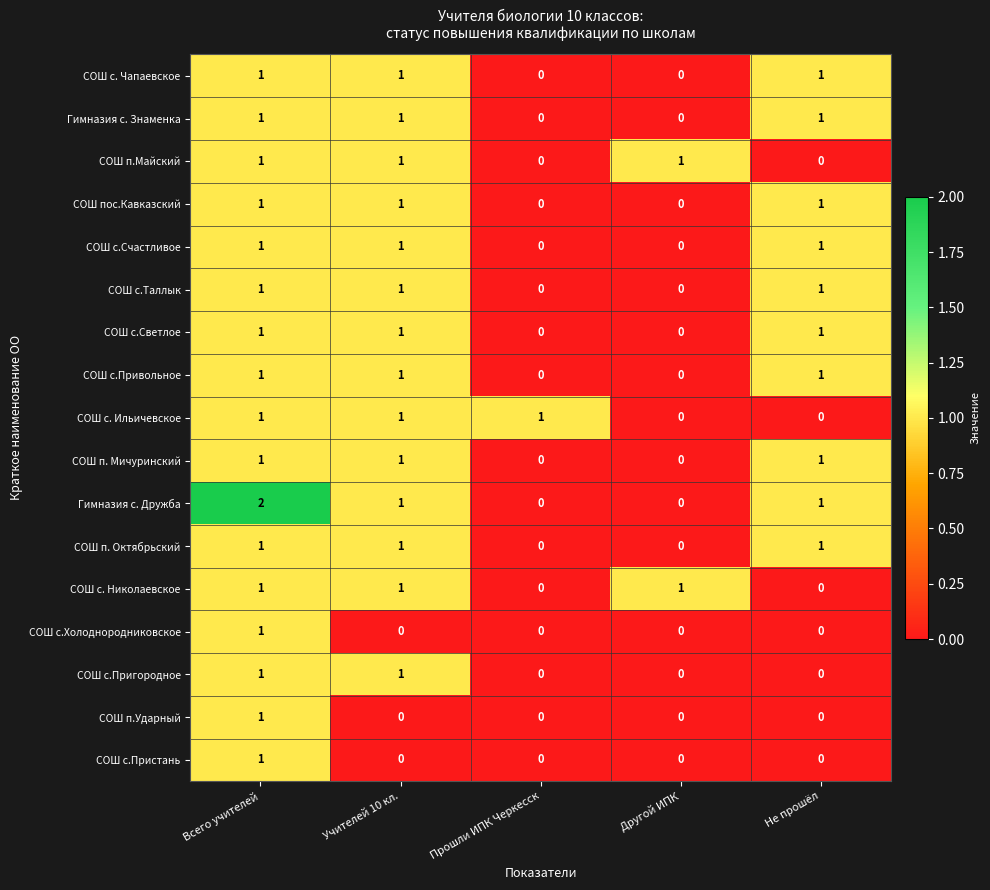

At which category is the sum across all series the highest?

Всего учителей